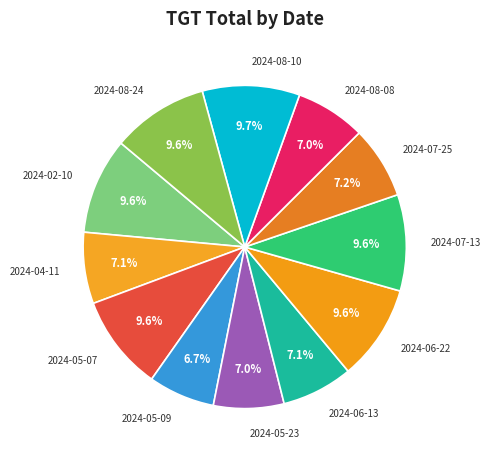

What percentage do 2024-08-10 and 2024-06-22 together represent?

19.3%